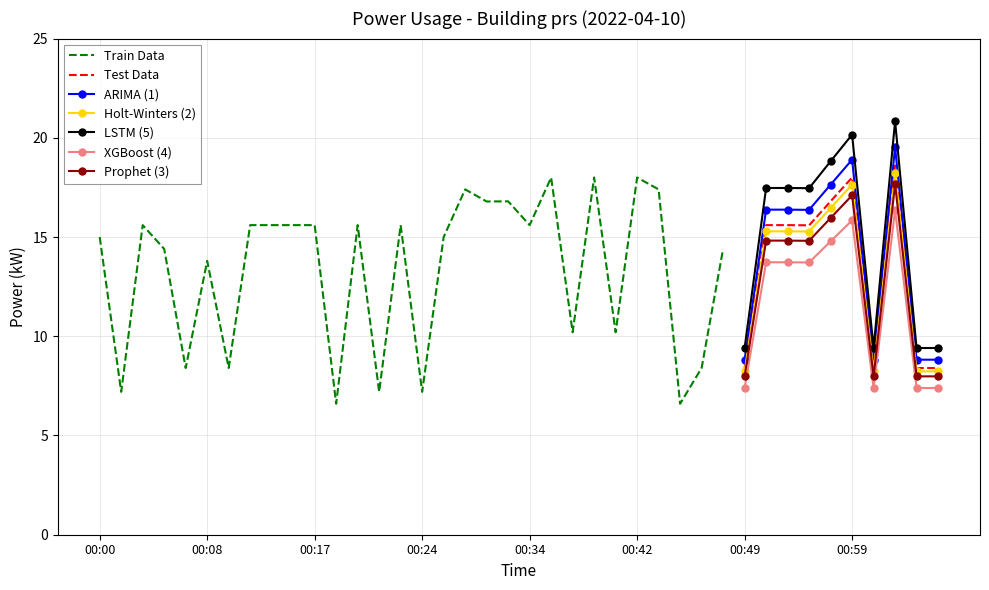

True or false: there are more than 0 points higher than both neighbors.

True